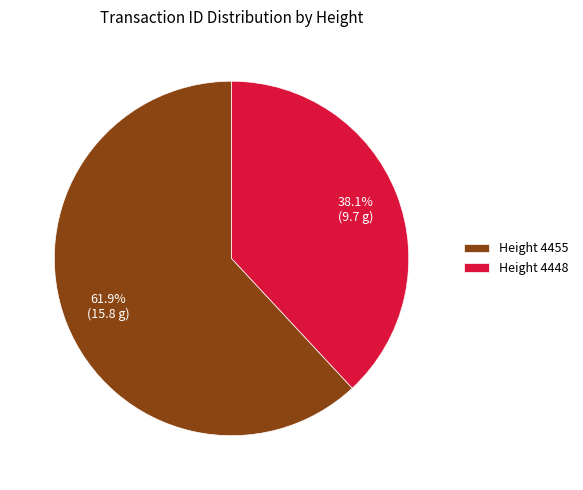

Between Height 4455 and Height 4448, which is larger?

Height 4455